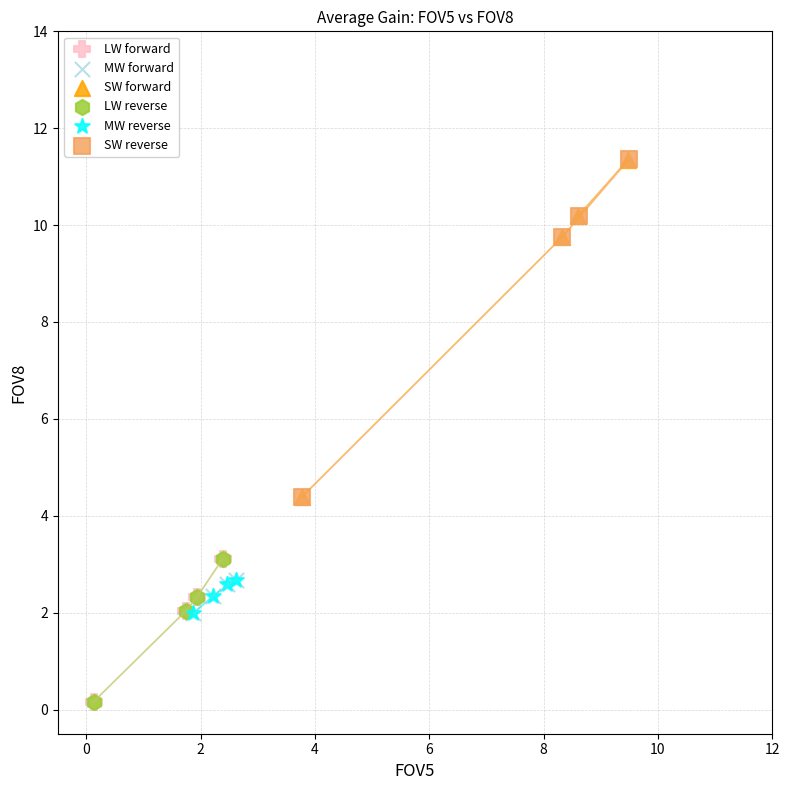

What are all the series names shown in the legend?

LW forward, MW forward, SW forward, LW reverse, MW reverse, SW reverse